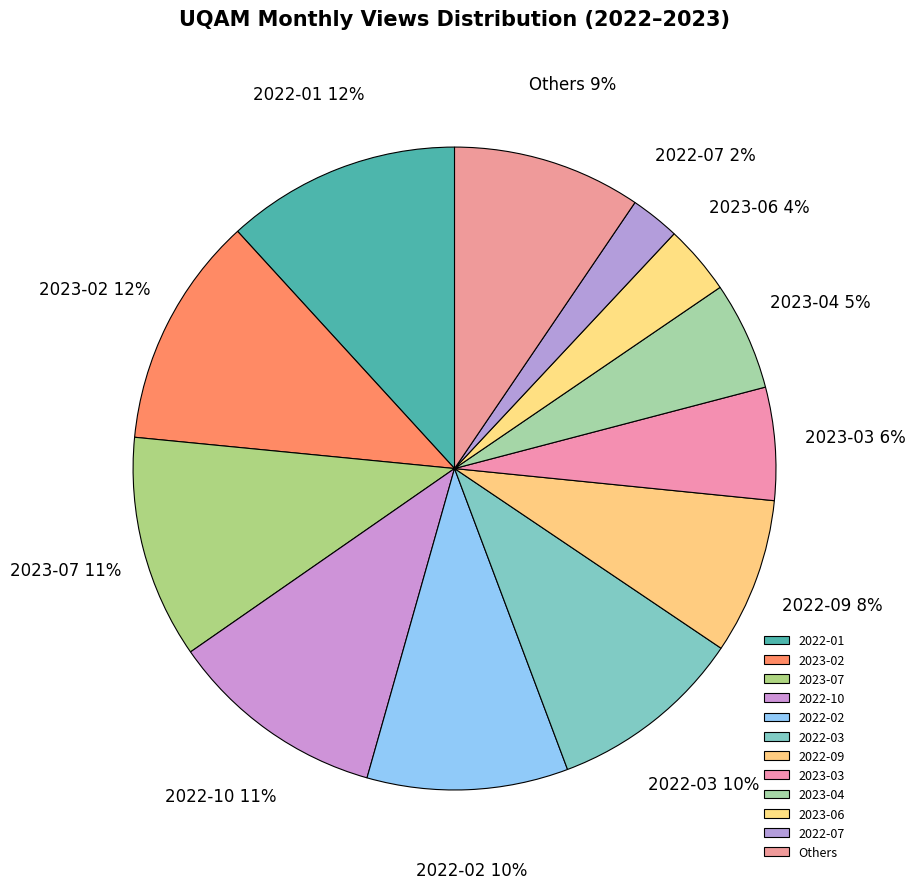

Combined, do 2022-01 and 2023-04 account for over 50%?

No